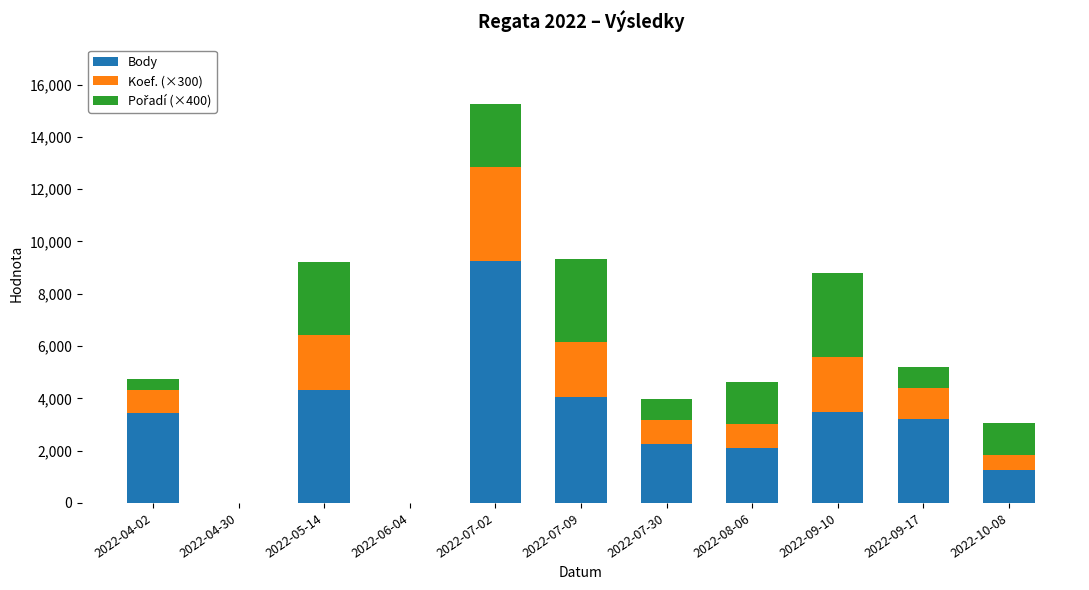

At which category is the sum across all series the highest?

2022-07-02